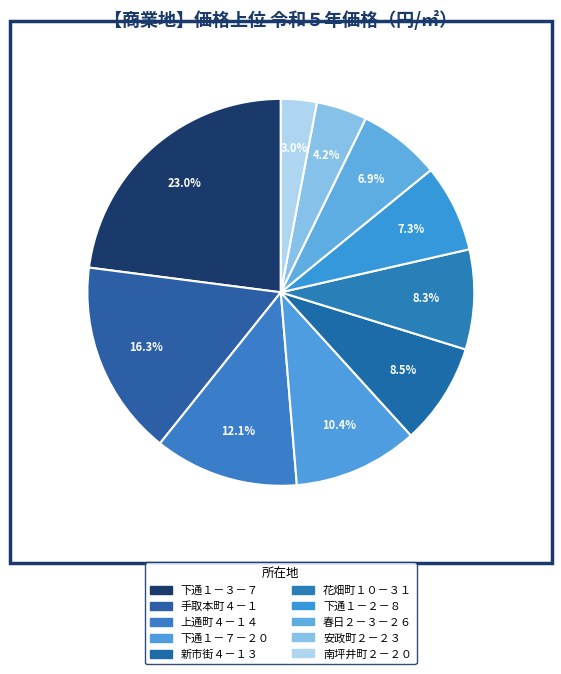

Count the number of slices in the pie.

10